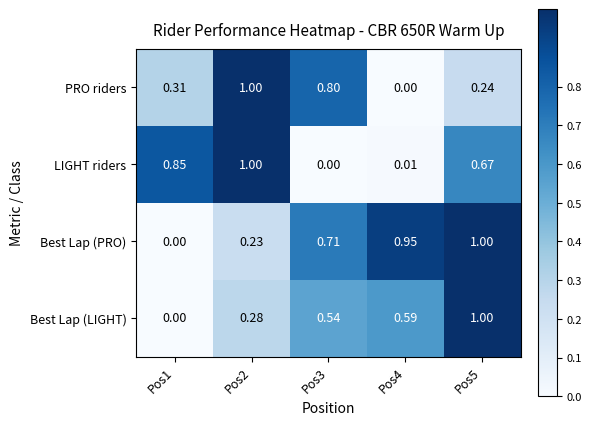

Is the value of Best Lap (PRO) at Pos4 greater than the value of LIGHT riders at Pos5?

Yes